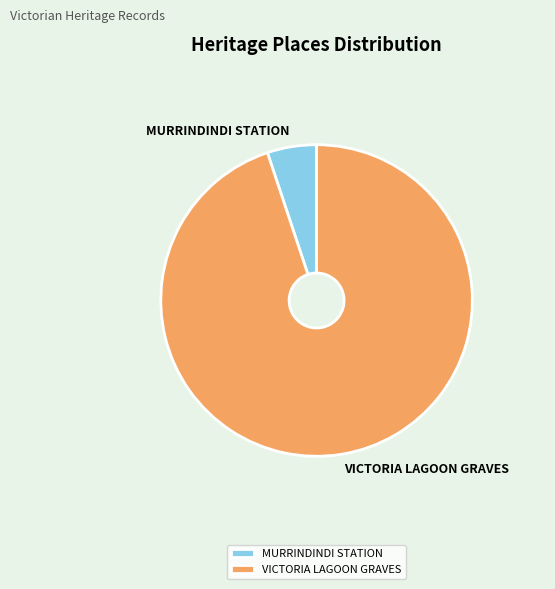

Count the number of slices in the pie.

2